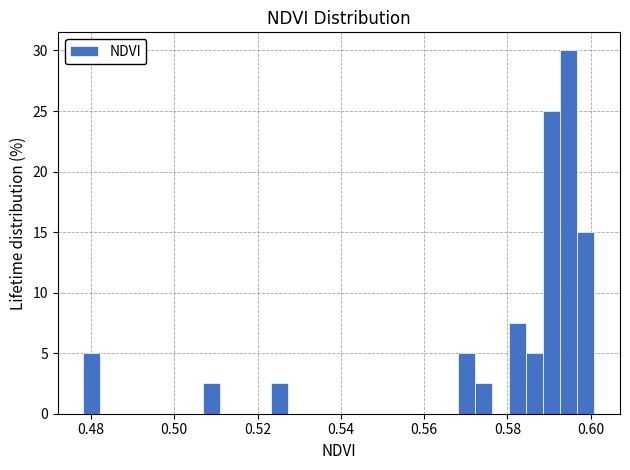

Around what value on the x-axis is the tallest bar? Give the approximate position of its centre, as read against the axis.

0.594